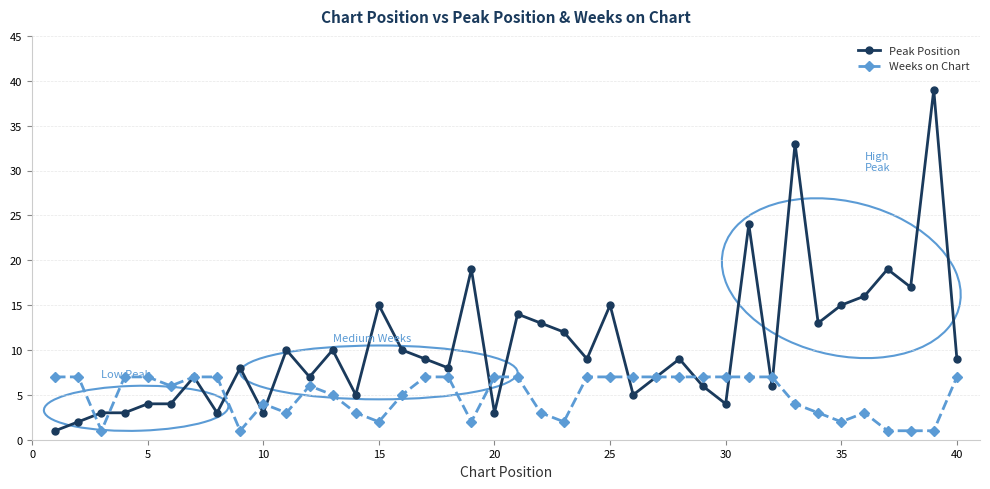

How many series are shown in this chart?

2